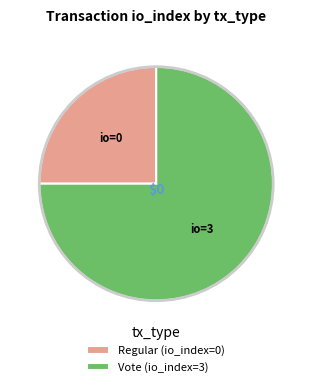

The Regular (io_index=0) slice represents 38% of the pie. True or false?

False